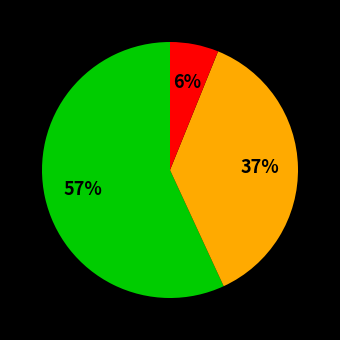

Does any single category account for the majority?

Yes